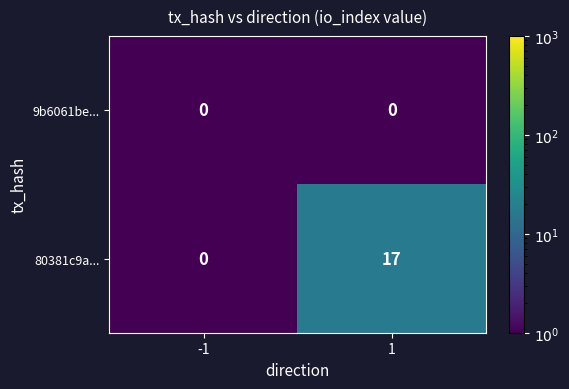

What is the greatest value displayed?

17